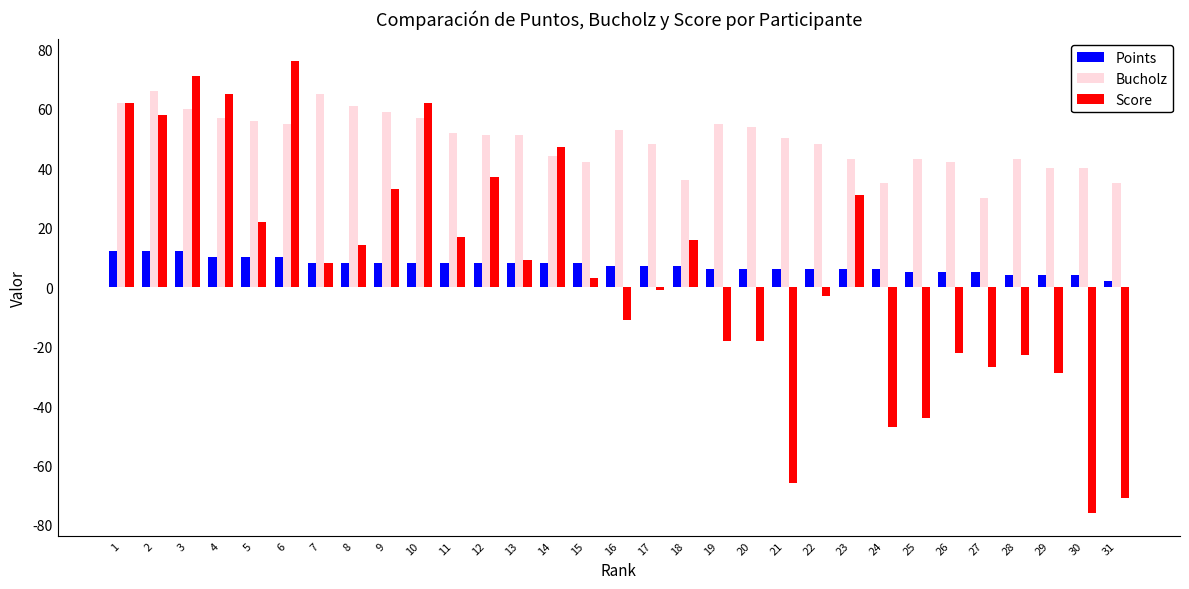

Rank the series by their maximum value, from highest to lowest.

Score, Bucholz, Points